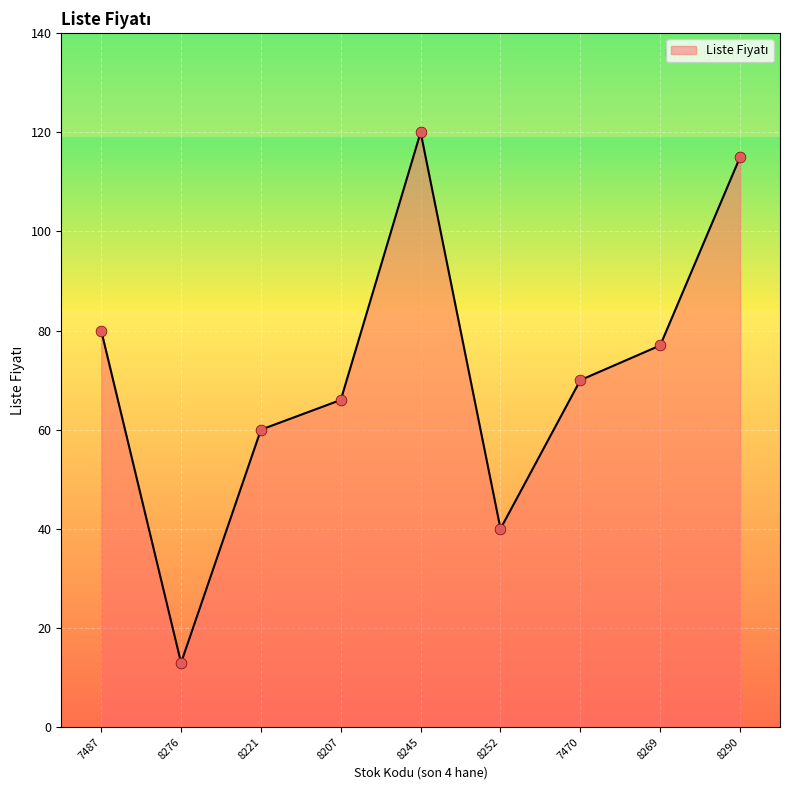

What is the ratio of the value at 8269 to the value at 8276?

5.9